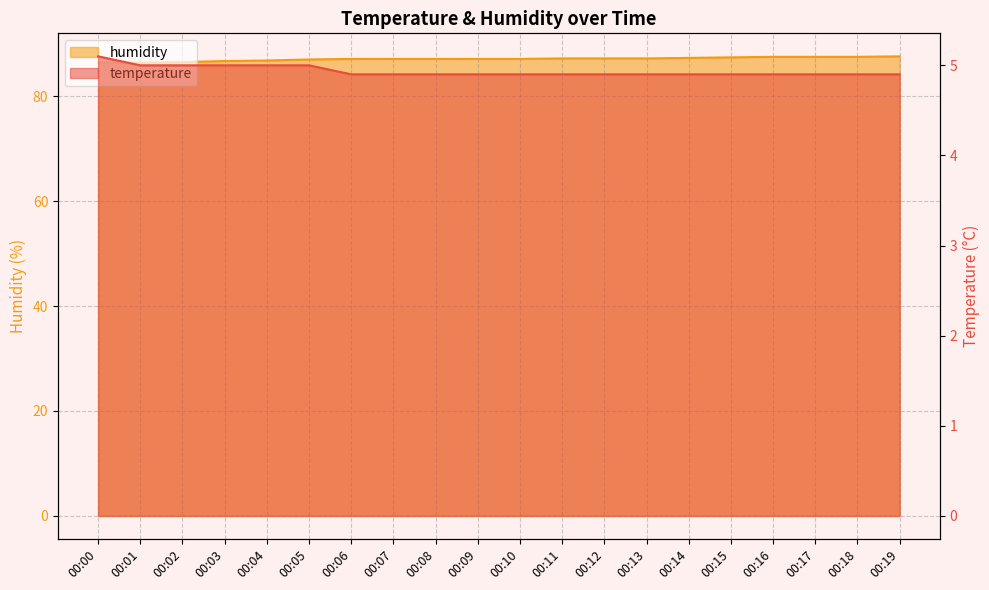

How many lines are shown in the chart?

2